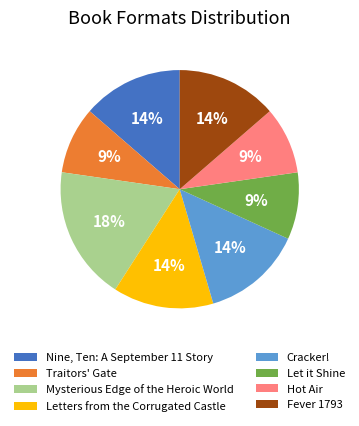

Which has a higher value, Fever 1793 or Hot Air?

Fever 1793